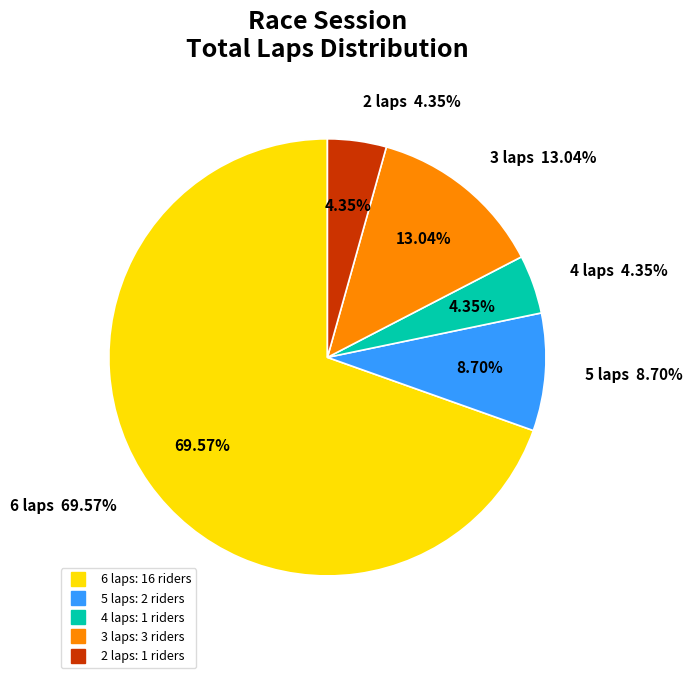

True or false: Diego de Souza accounts for 1% of the total.

False